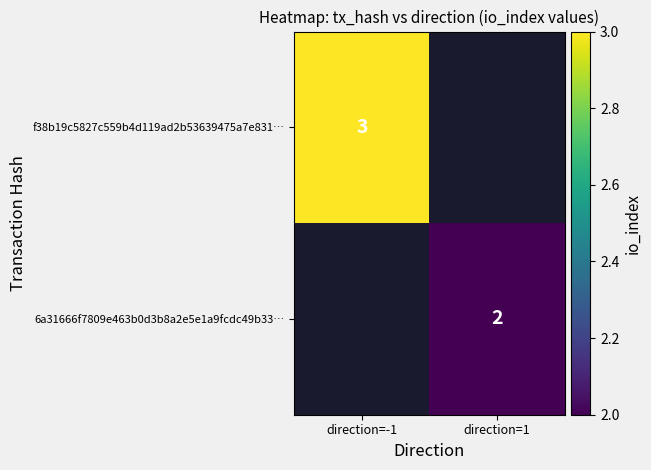

True or false: f38b19c5827c559b4d119ad2b53639475a7e831… has a value of 5 at direction=-1.

False